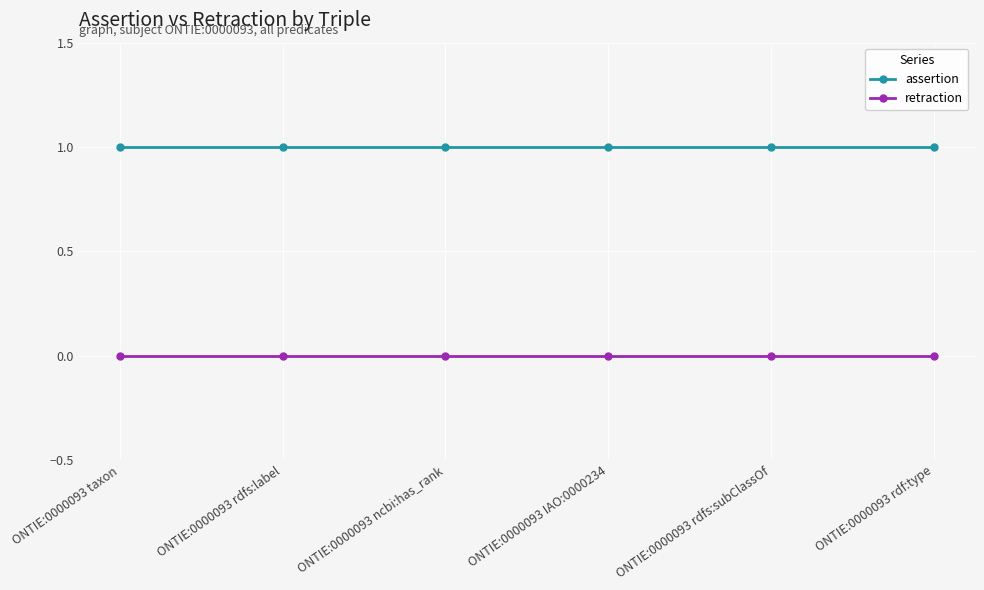

Which series has the largest total across all categories?

assertion